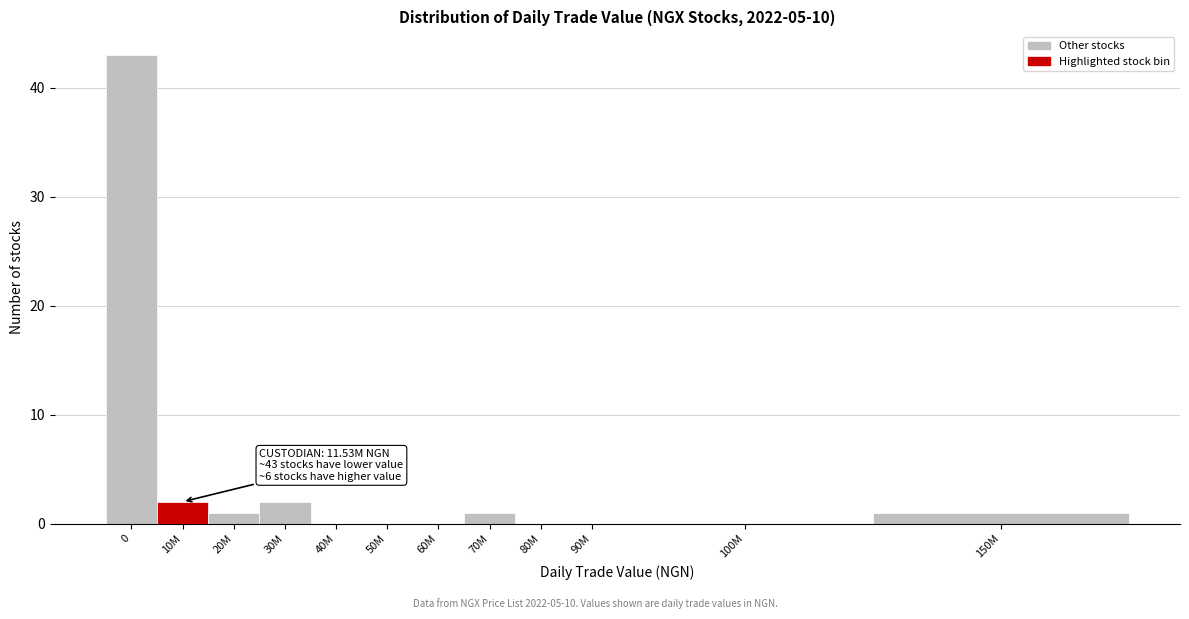

Reading left to right, what are all the values shown in this chart?

0=43	10M=2	20M=1	30M=2	40M=0	50M=0	60M=0	70M=1	80M=0	90M=0	100M=0	150M=1